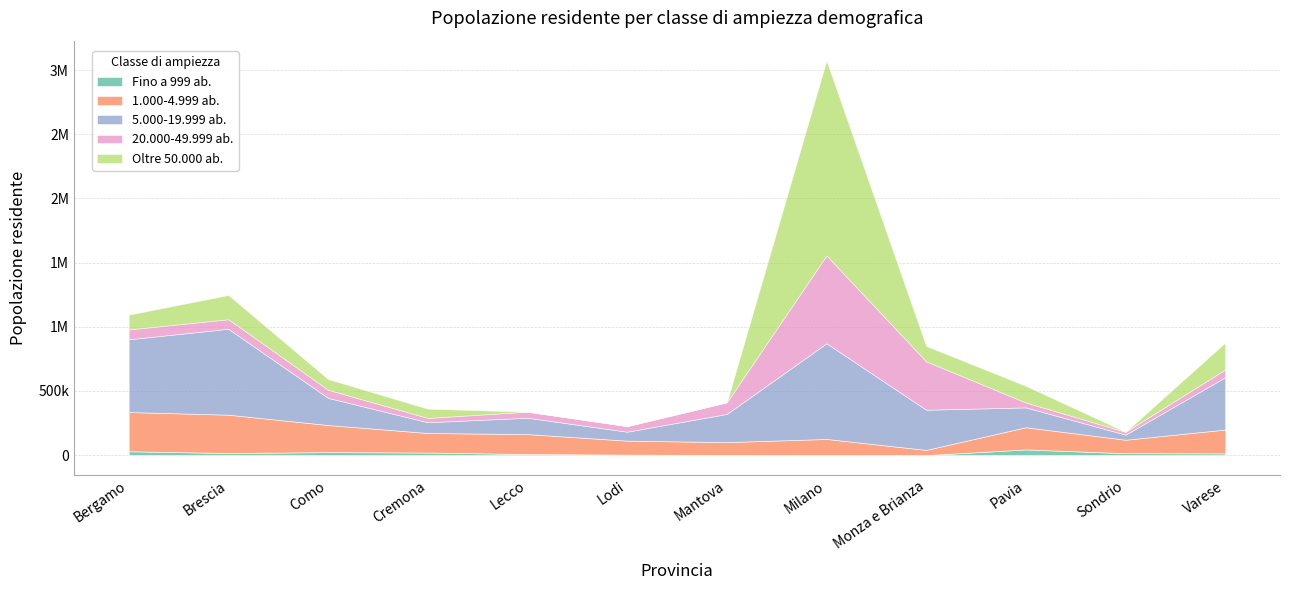

At which label does 5.000-19.999 ab. first exceed 219422?

Bergamo